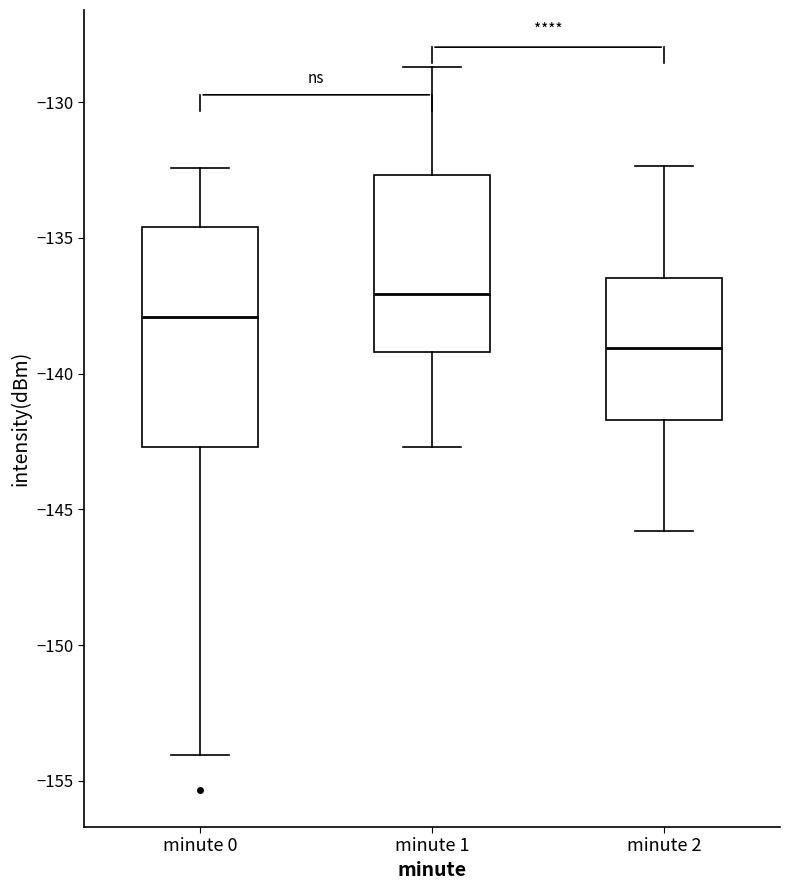

Comparing the boxes themselves (not the whiskers), which one is the tallest?

minute 0